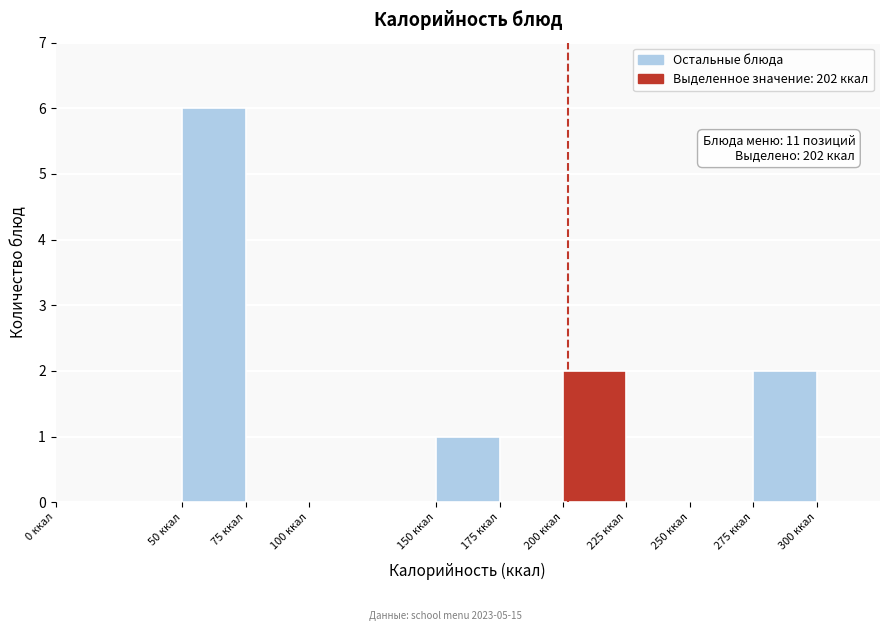

Over which range of the x-axis is the bar tallest?

50 to 75